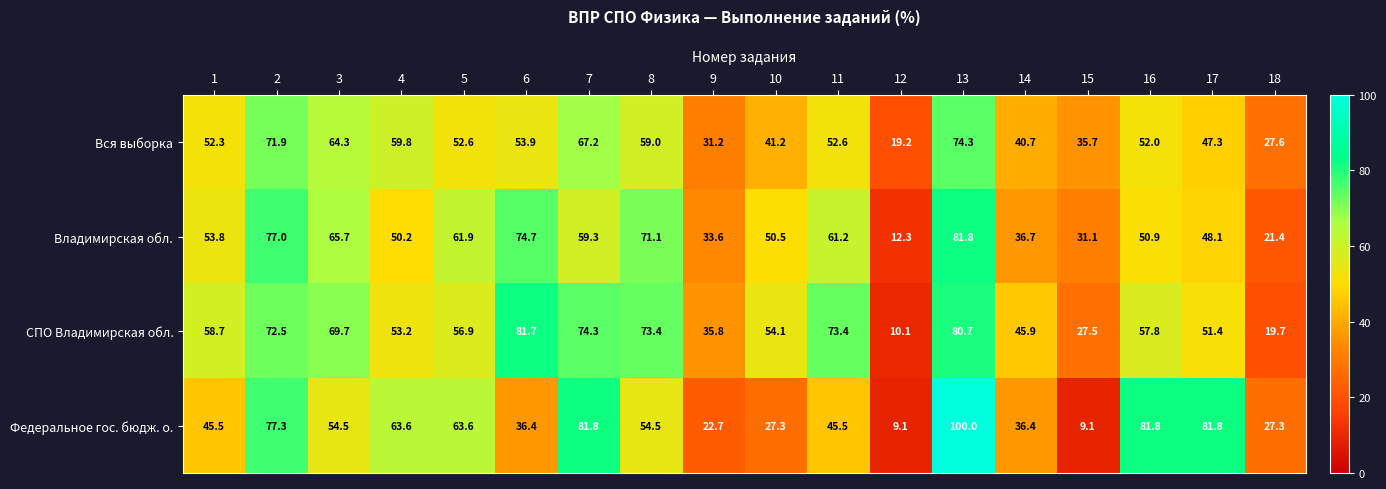

Read the Владимирская обл. value at 11.

61.2